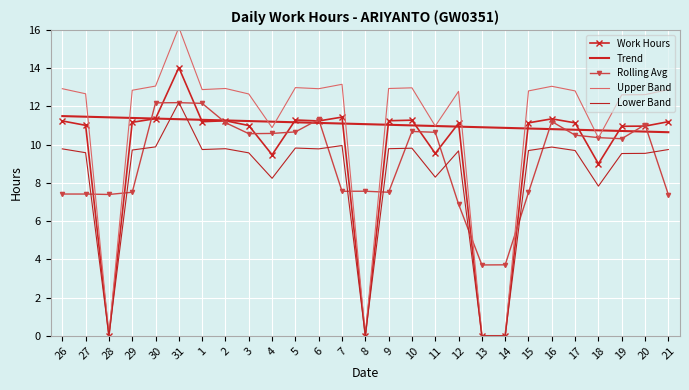

What is the label of the 27th point from the right?

26